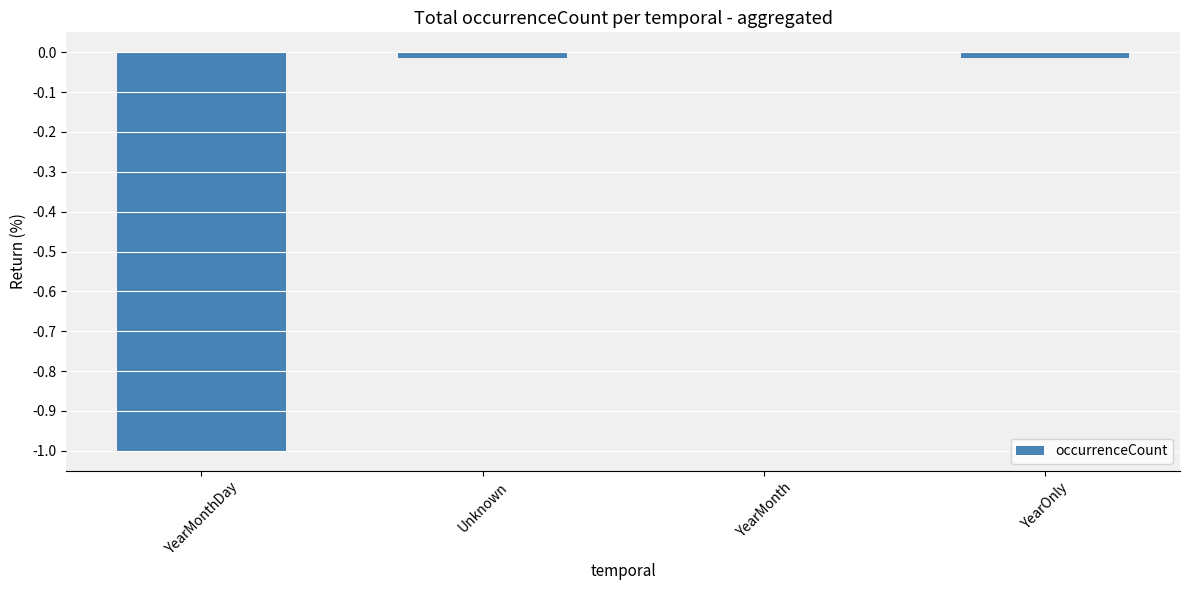

What is the sum of all values?

-1.0